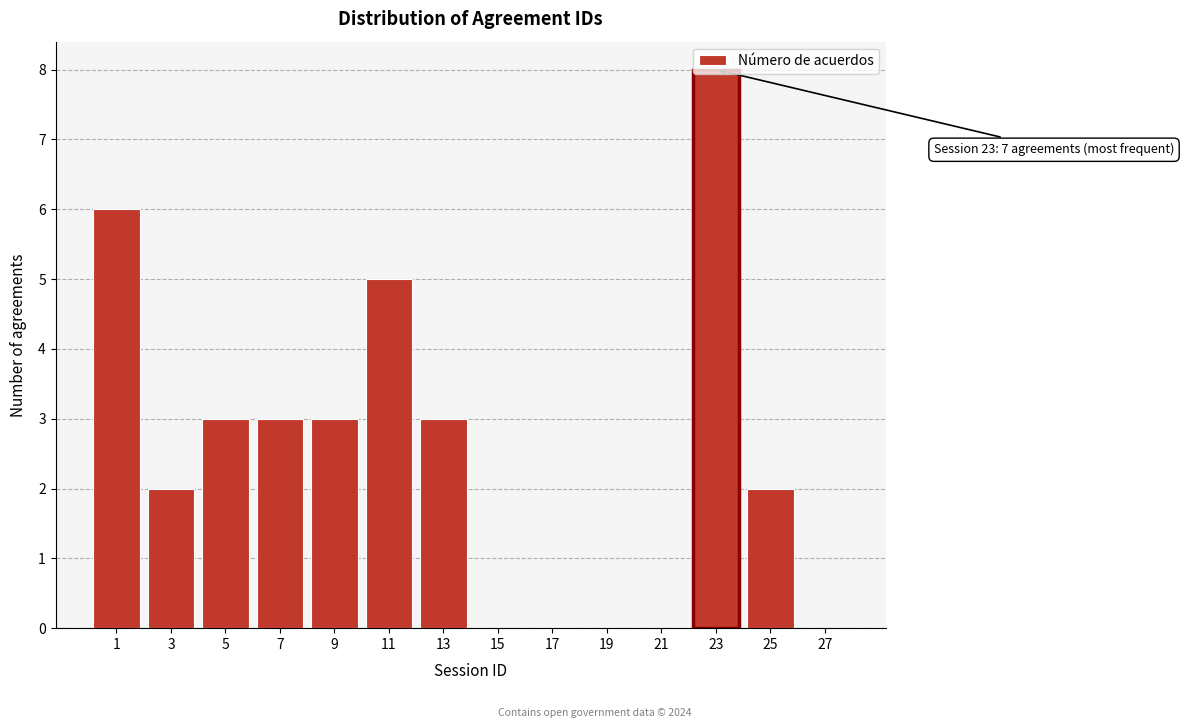

The chart shows a value of 2 at 25. True or false?

True